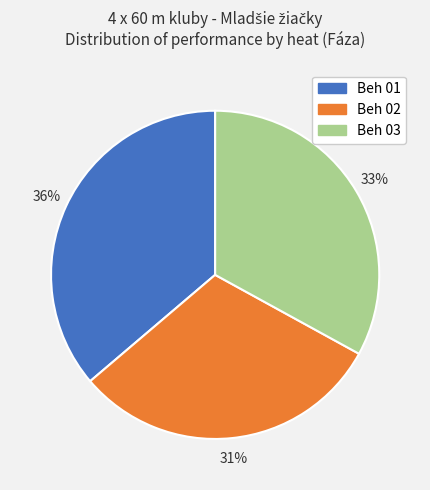

Does Beh 03 account for over 50% of the chart?

No